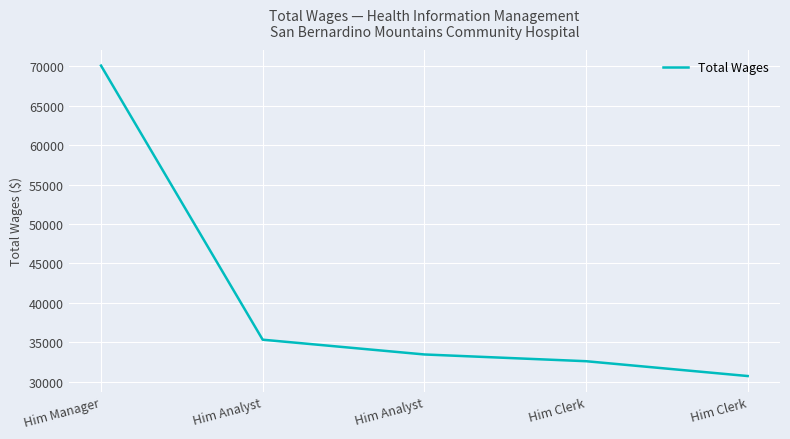

How many series are shown in this chart?

1